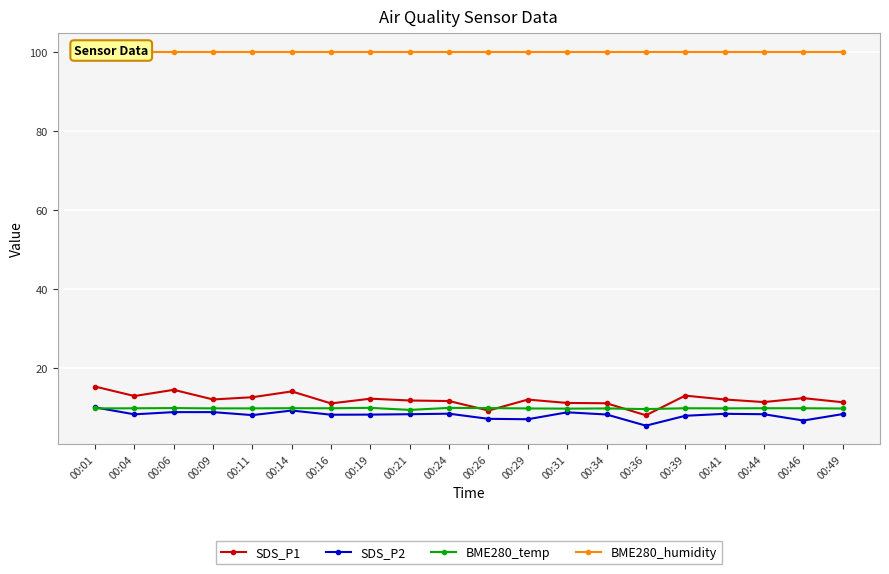

What is the value of the SDS_P2 point at the 4th from the left?

8.9